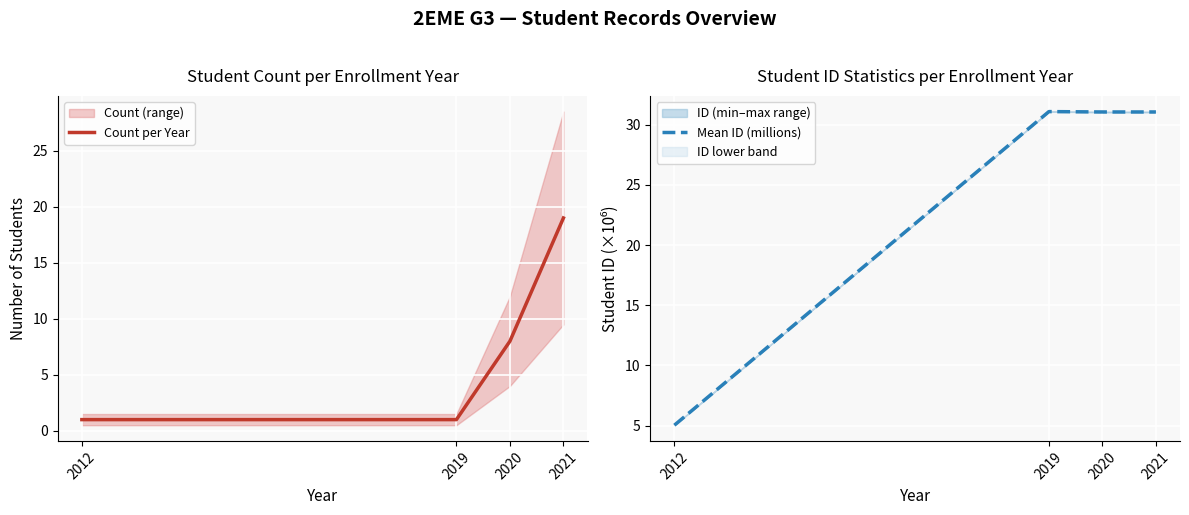

Between 2012 and 2020, which series saw the biggest shift?

Mean ID (millions)